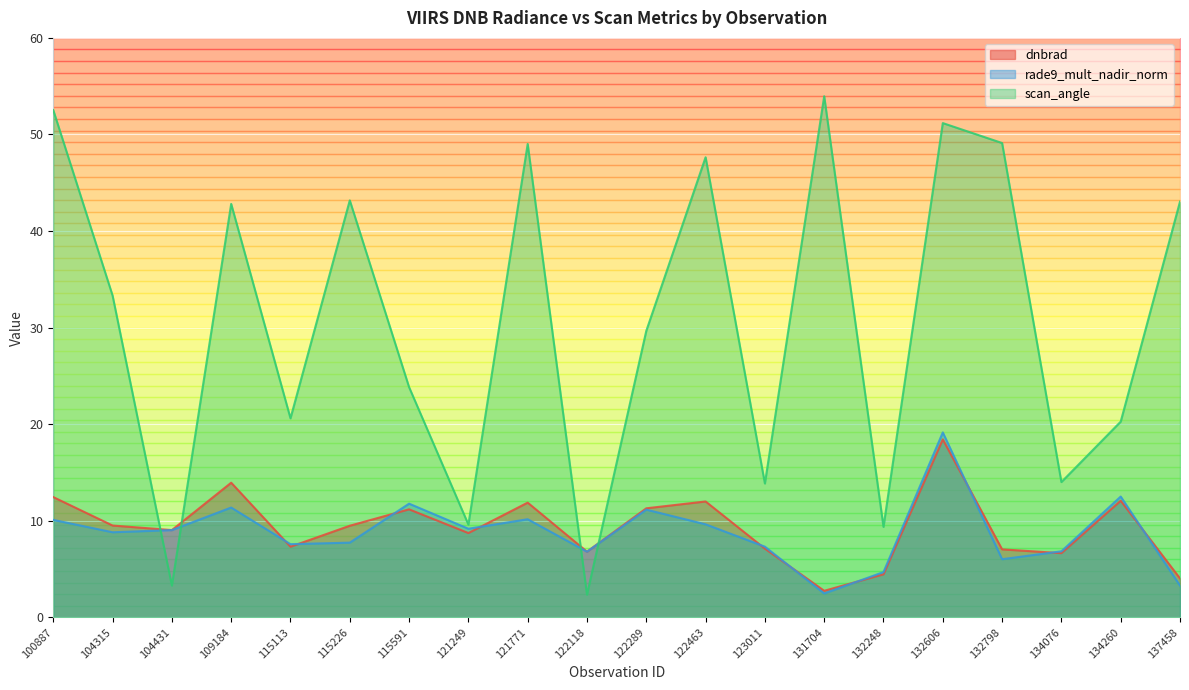

True or false: dnbrad has a value of 6.4 at 137458.

False